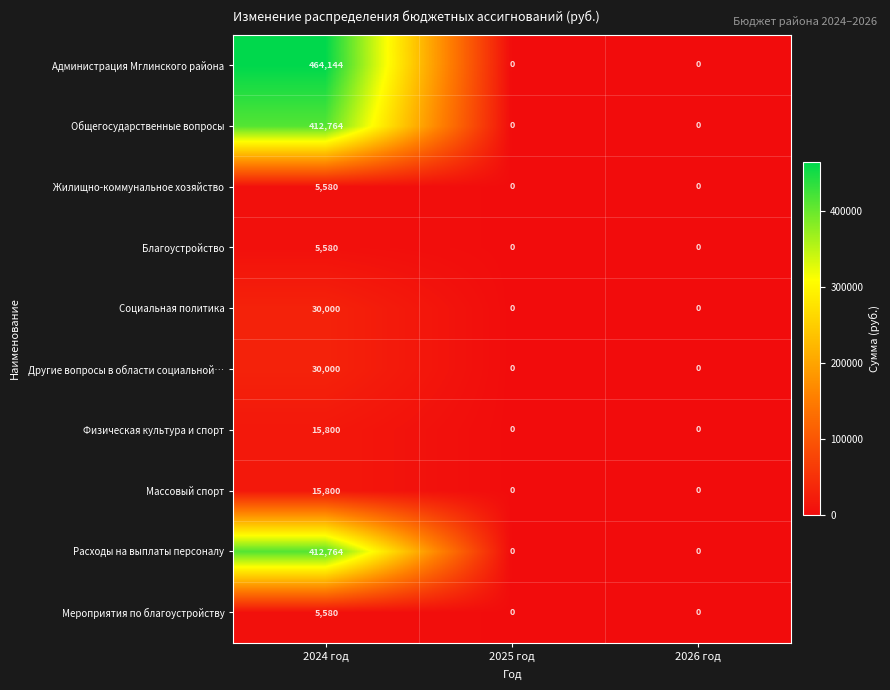

Is it true that Мероприятия по благоустройству equals 2947 at 2026 год?

False